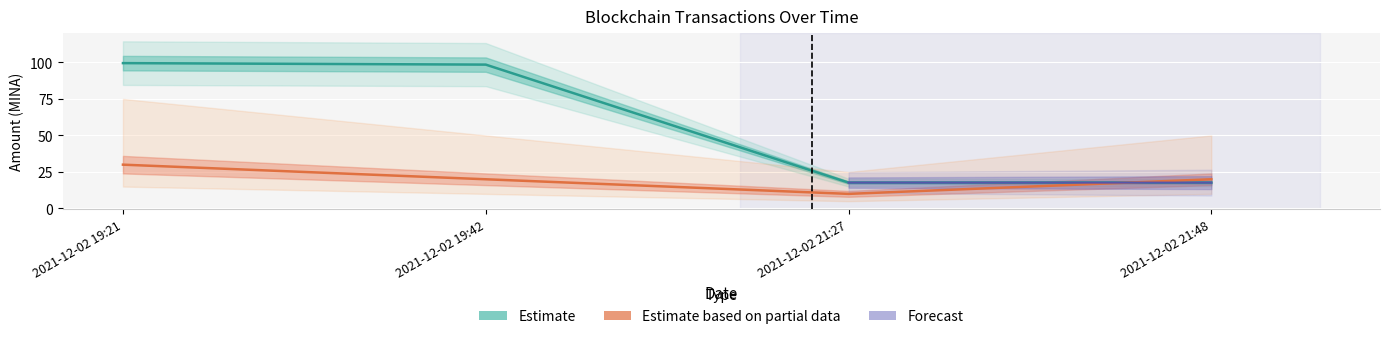

At which category is the sum across all series the highest?

2021-12-02 19:21